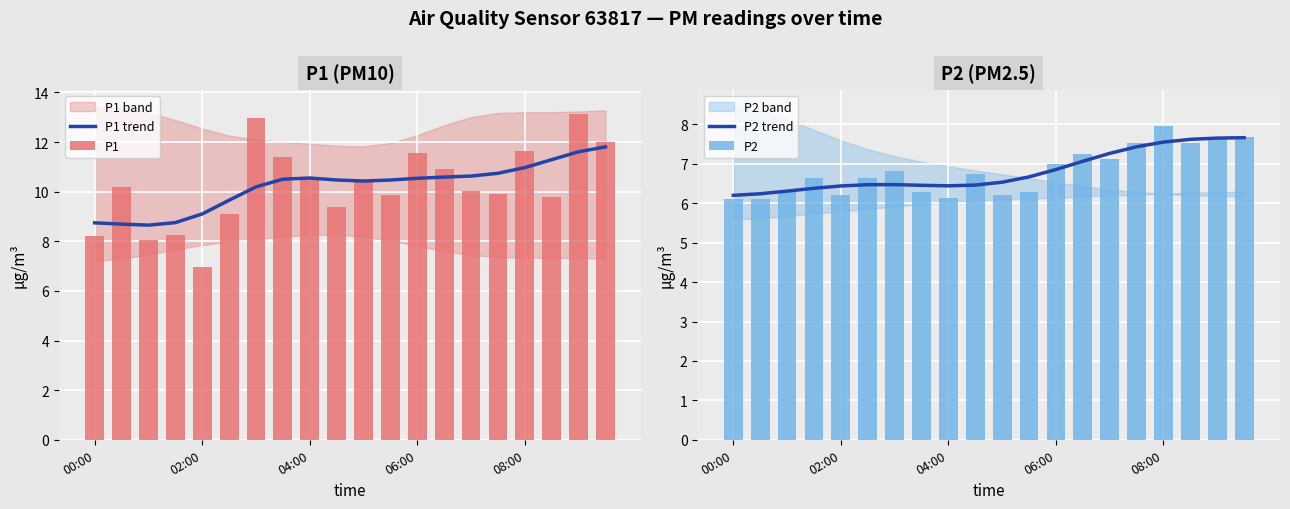

Which has a higher value, 5 or 16?

16